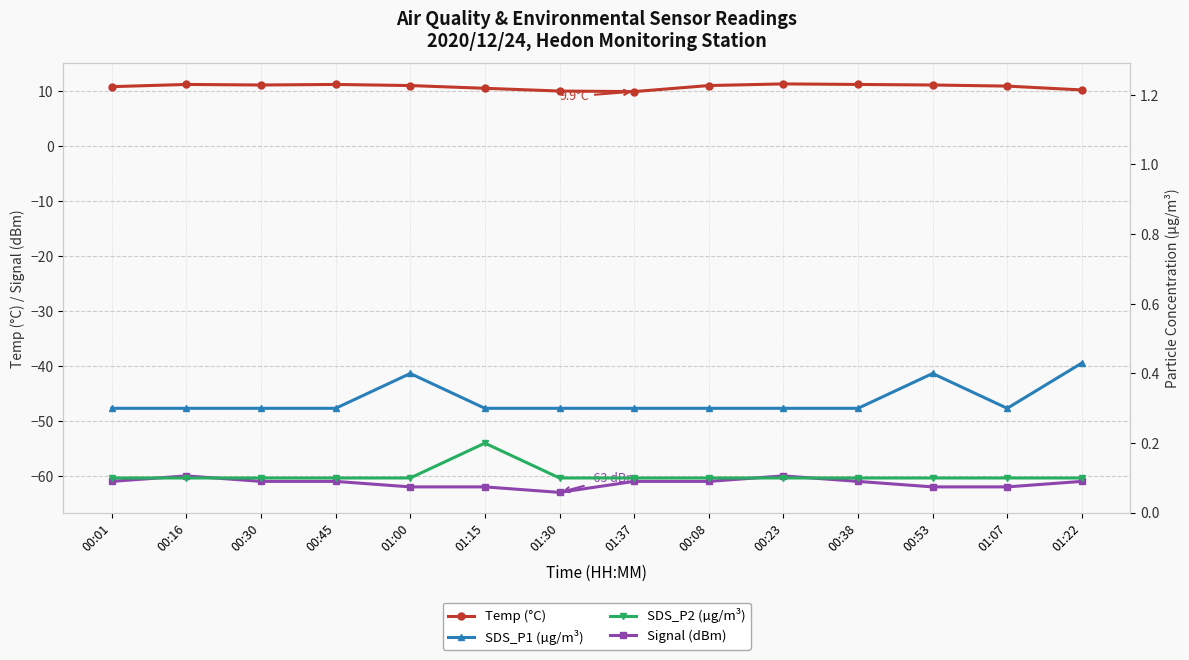

Is it true that Temp (°C) equals 11.3 at 00:23?

True